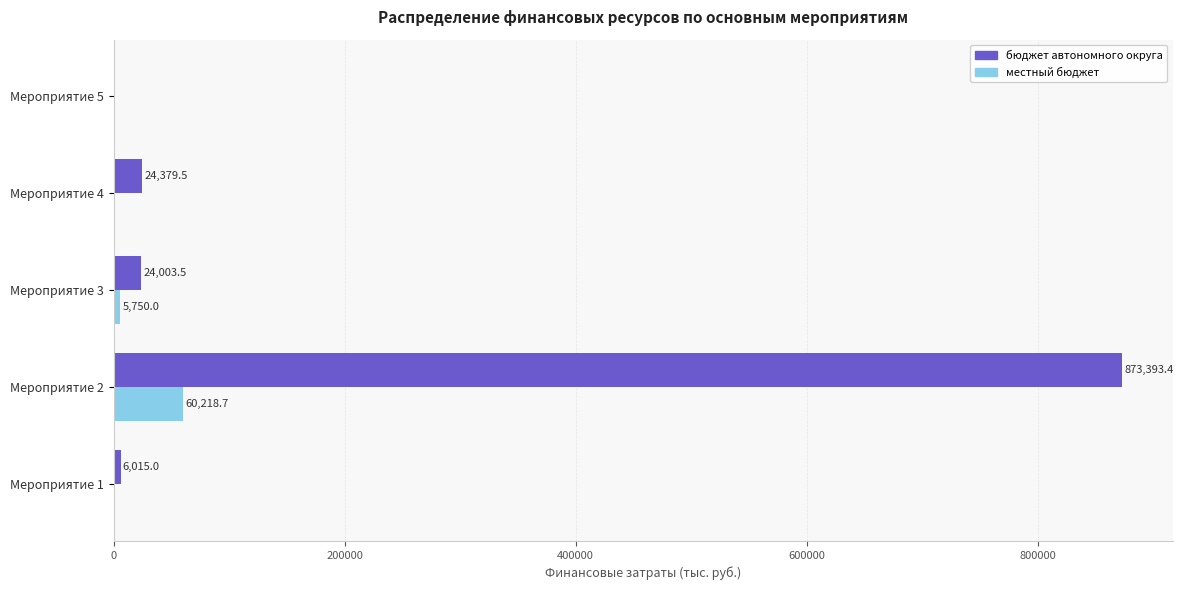

Between Мероприятие 3 and Мероприятие 5, which series saw the biggest shift?

бюджет автономного округа